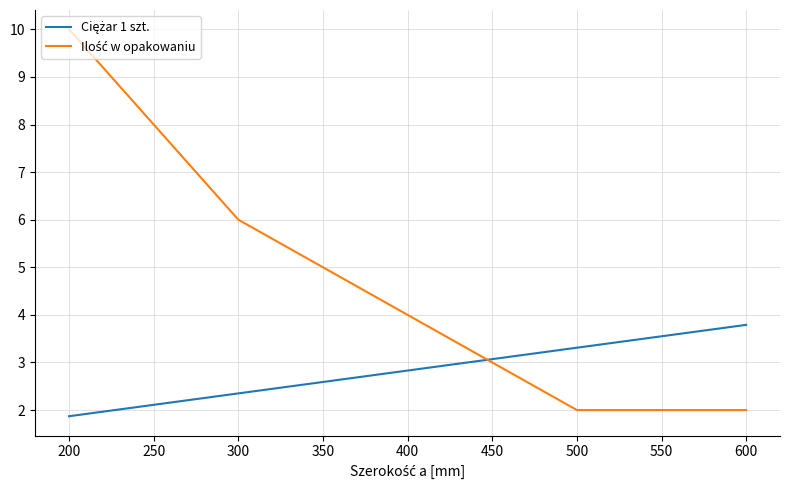

What is the minimum value shown in the chart?

1.9